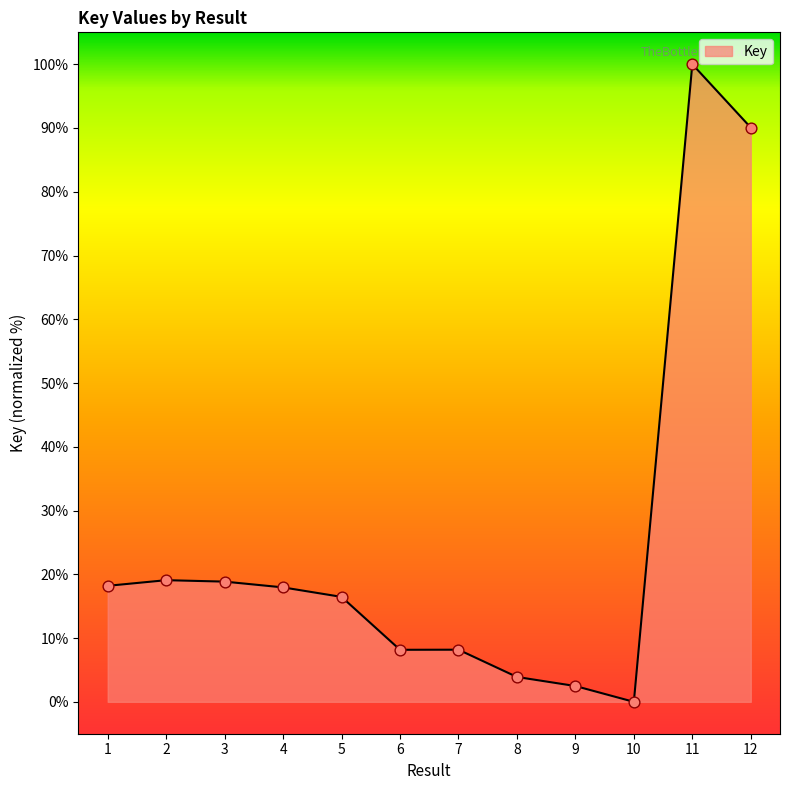

What is the change in value from 2 to 9?

-16.6